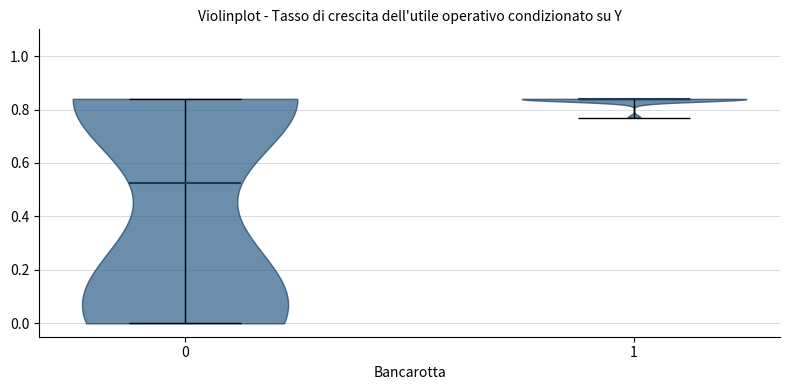

Reading left to right, read every violin against the y-axis: where its median line is, and the lowest and highest points it reaches. The values are not printed on the chart, so give them approximately, as read against the axis.

0: median line 0.52, lowest point 0.00, highest point 0.84
1: median line 0.84, lowest point 0.78, highest point 0.84